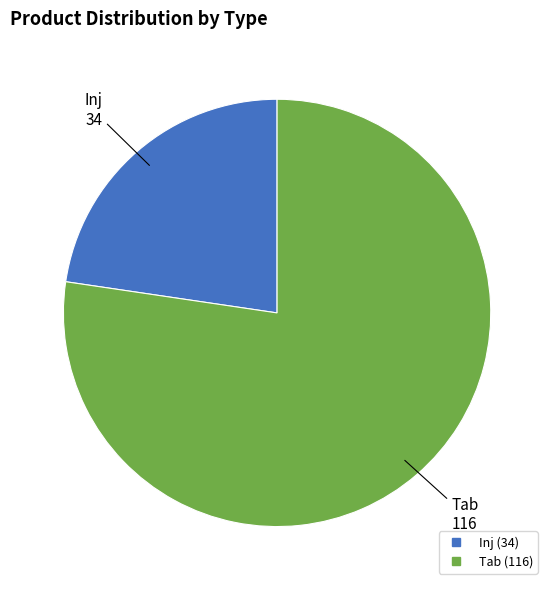

Which has a higher value, Tab or Inj?

Tab